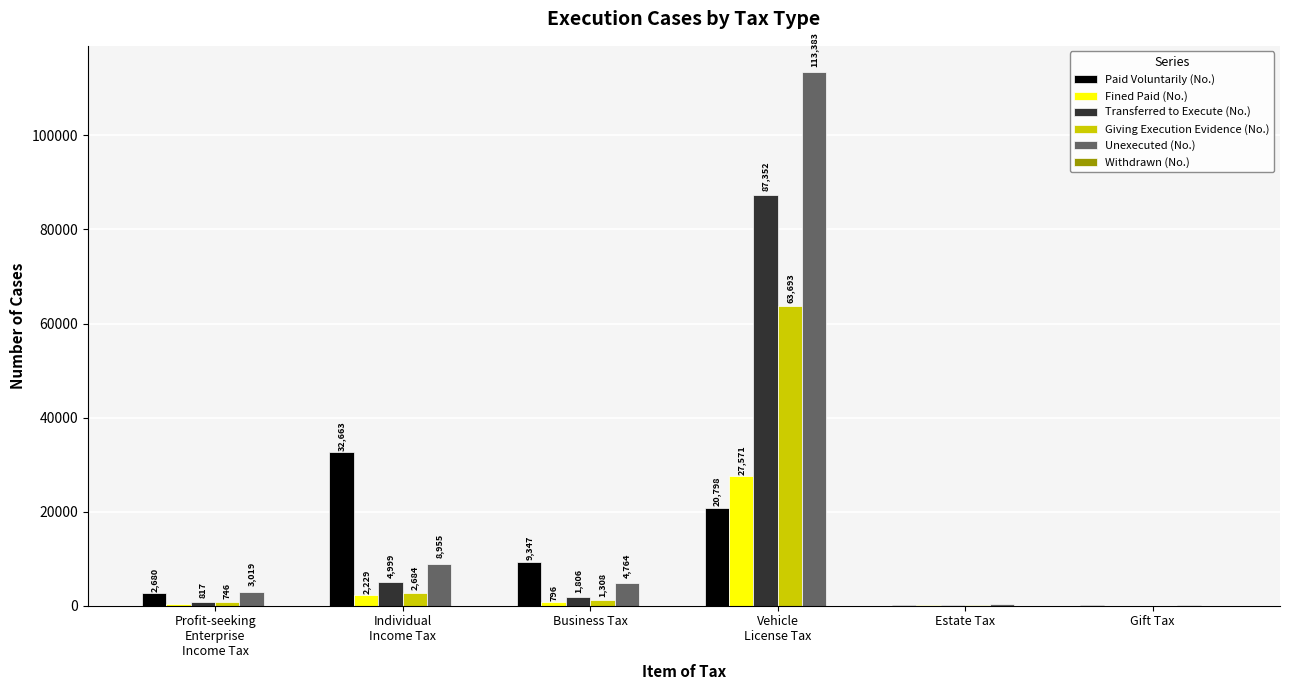

Read the Unexecuted (No.) value at Vehicle
License Tax, to the nearest 10.

113380